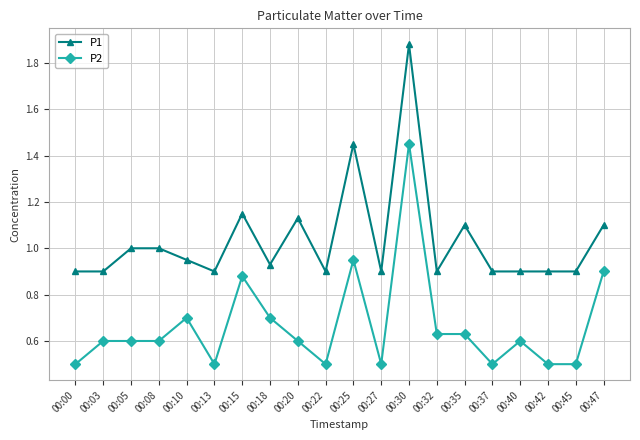

True or false: P1 and P2 cross at least once.

False